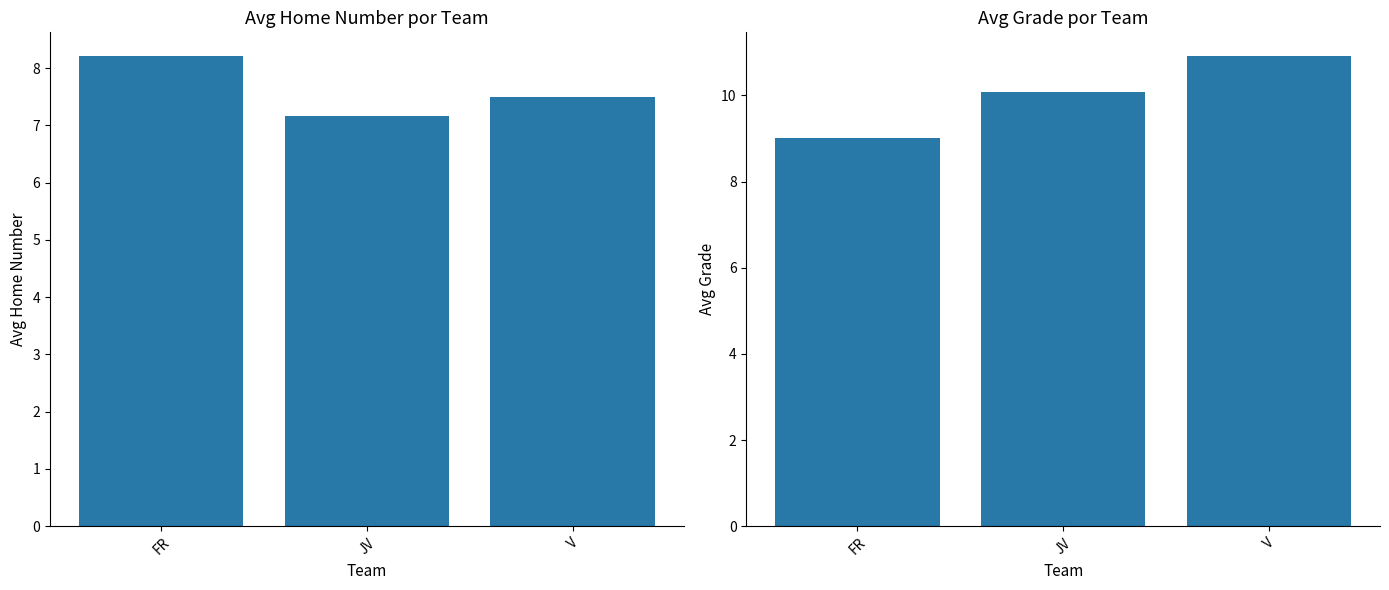

What is the minimum value for Avg Home Number?

7.2